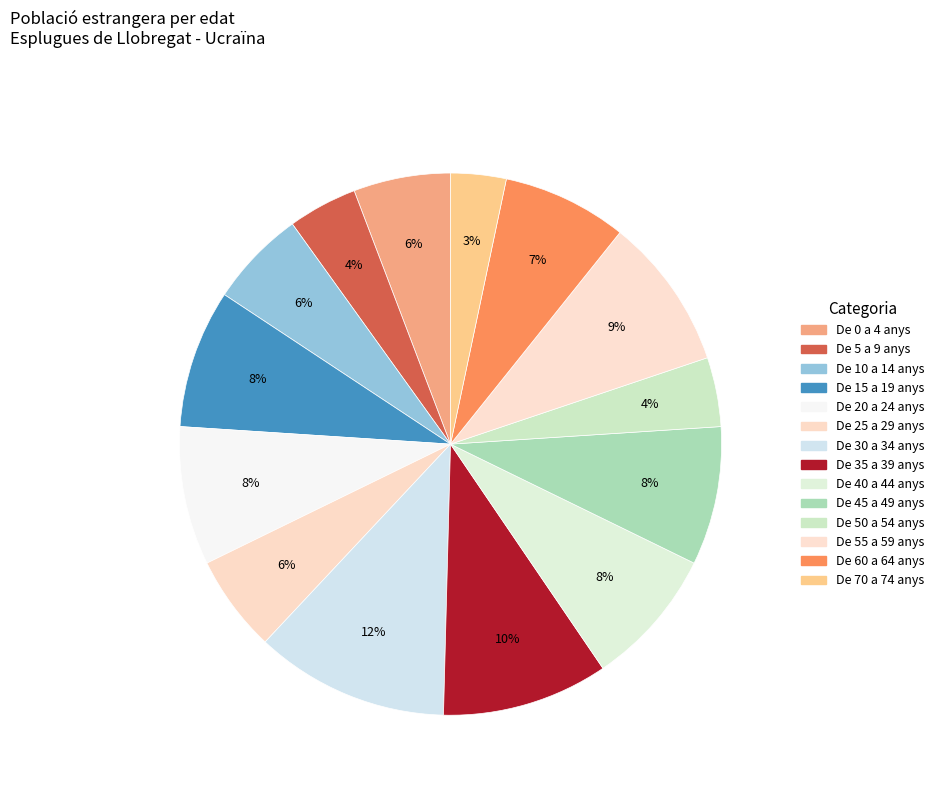

Rank the categories by value from lowest to highest.

De 70 a 74 anys, De 5 a 9 anys, De 50 a 54 anys, De 0 a 4 anys, De 10 a 14 anys, De 25 a 29 anys, De 60 a 64 anys, De 15 a 19 anys, De 20 a 24 anys, De 40 a 44 anys, De 45 a 49 anys, De 55 a 59 anys, De 35 a 39 anys, De 30 a 34 anys